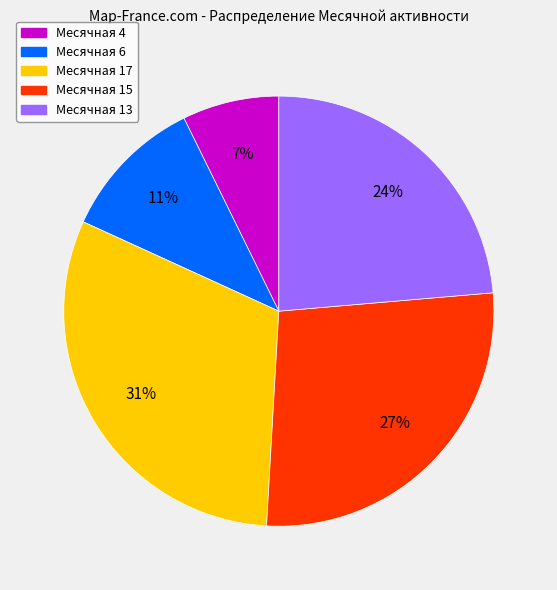

To the nearest percent, what is the average slice percentage?

20%